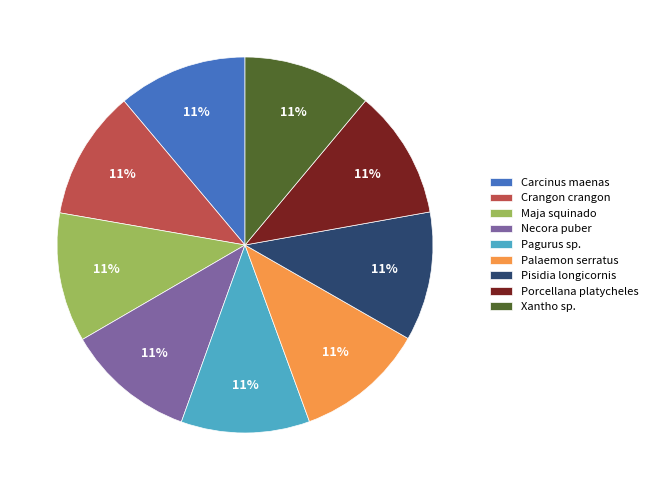

Is there any slice that represents more than half of the pie?

No